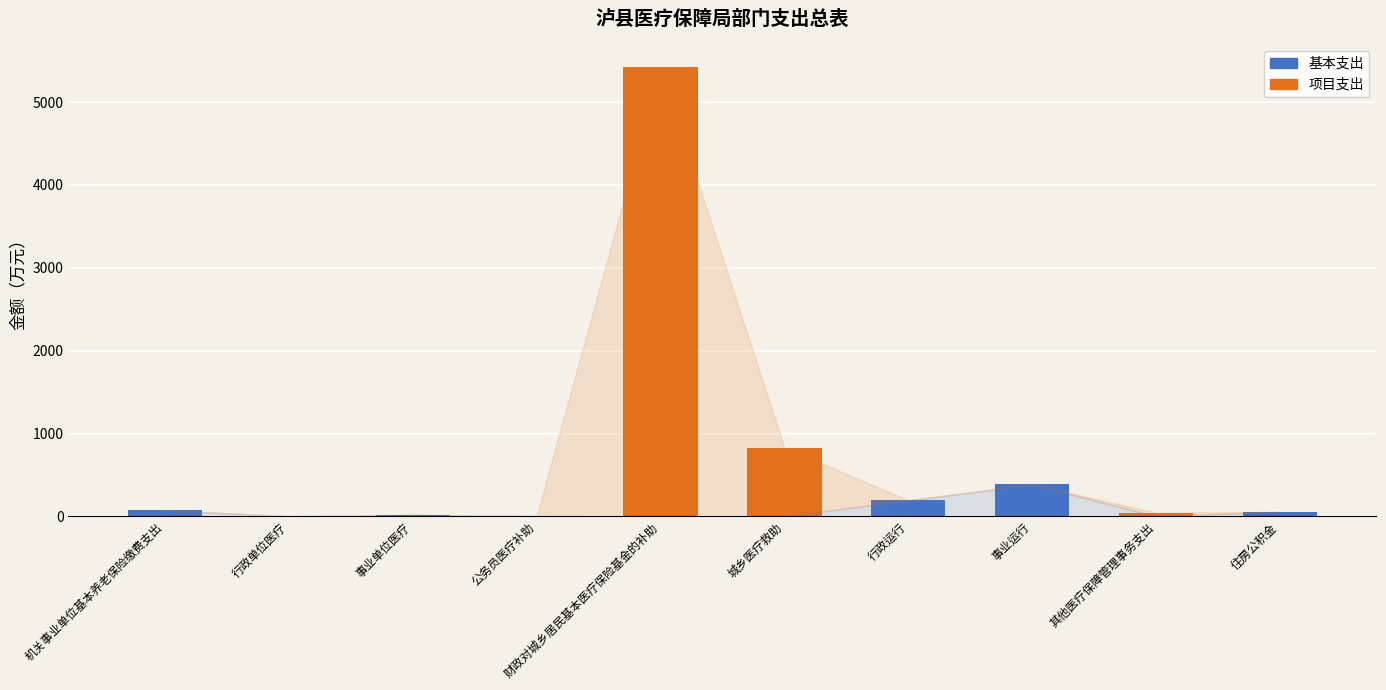

What is the sum of all 基本支出 values?

732.9